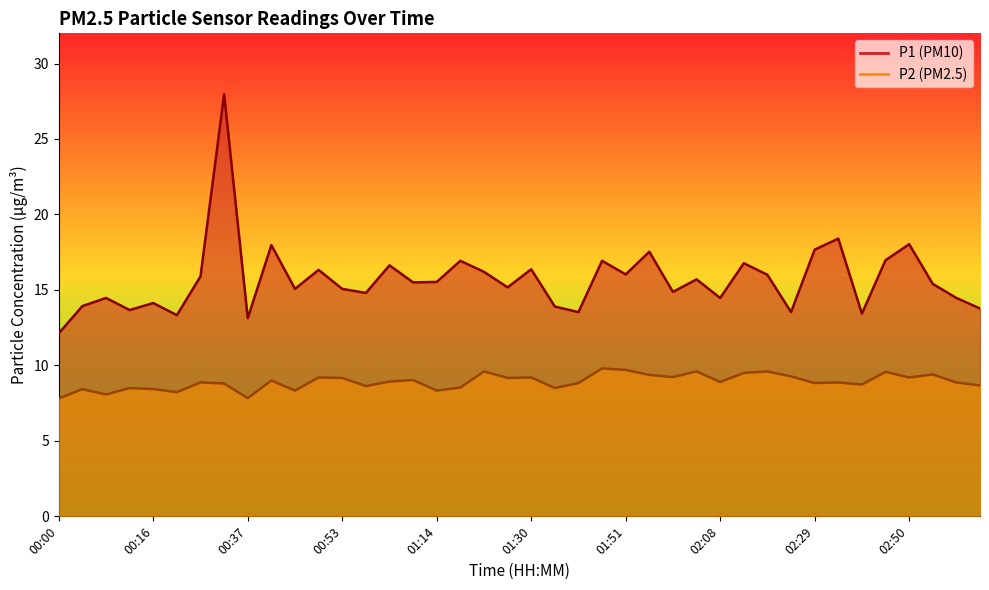

What value does the P2 series have at 02:42?

8.7